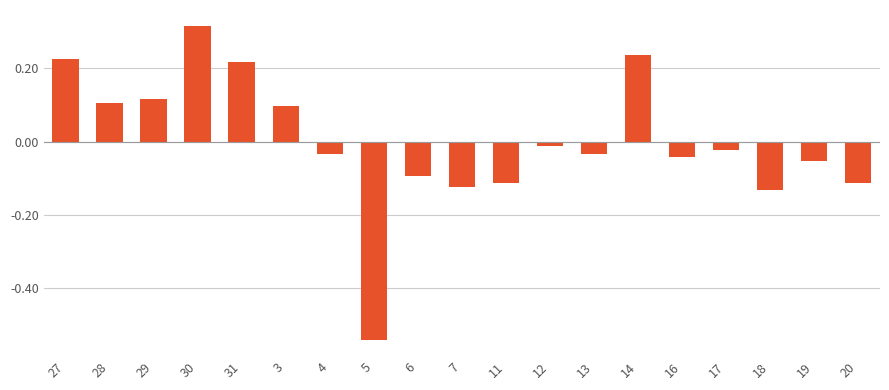

What is the label of the 17th bar from the right?

29